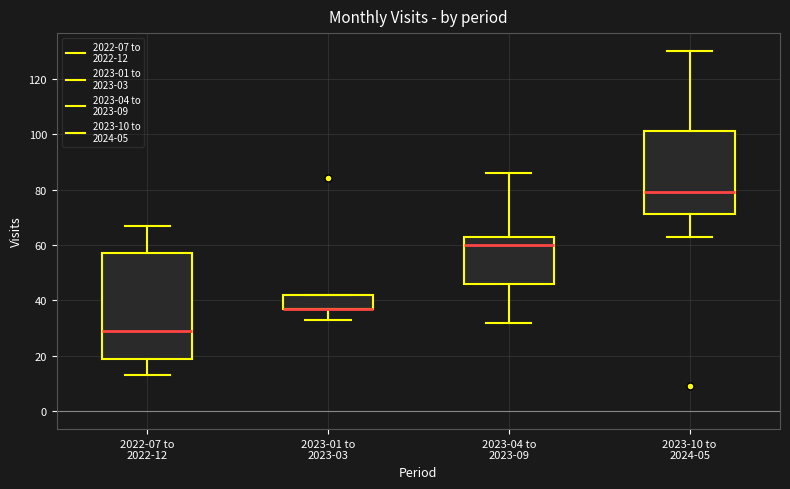

Which box is the tallest, from its lower edge to its upper edge?

2022-07 to 2022-12